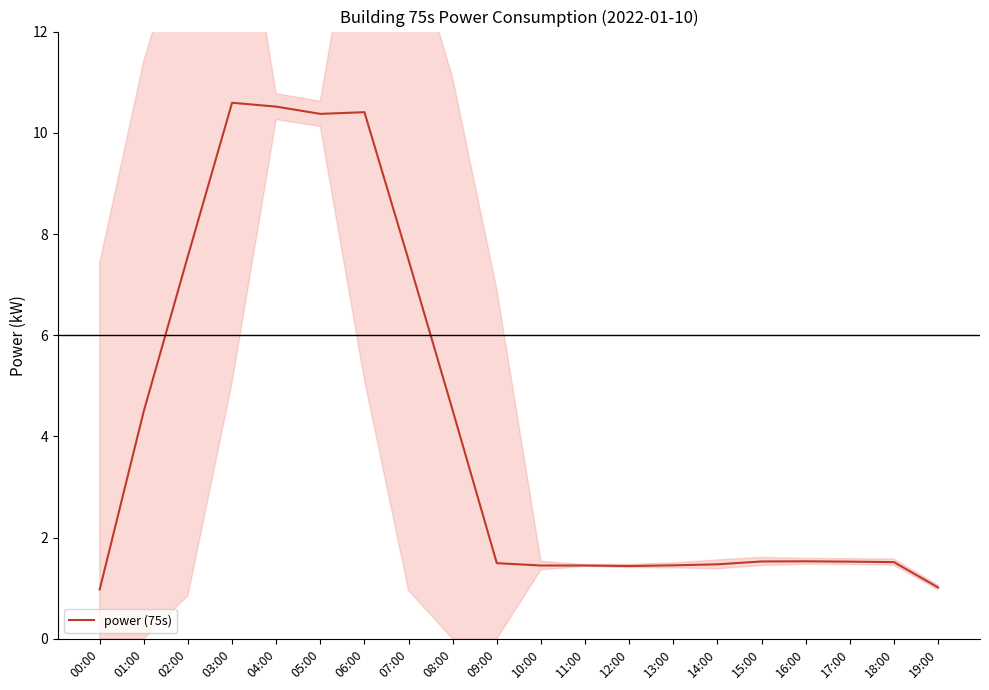

What is the approximate value at 04:00?

10.5